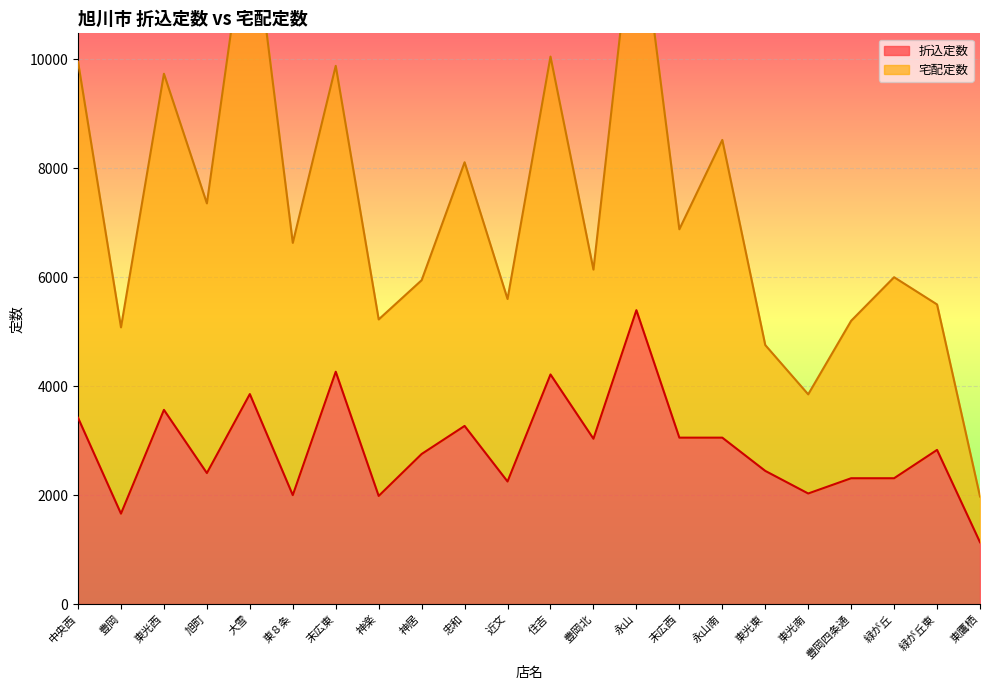

Is it true that the value at 東光南 is 2030?

True